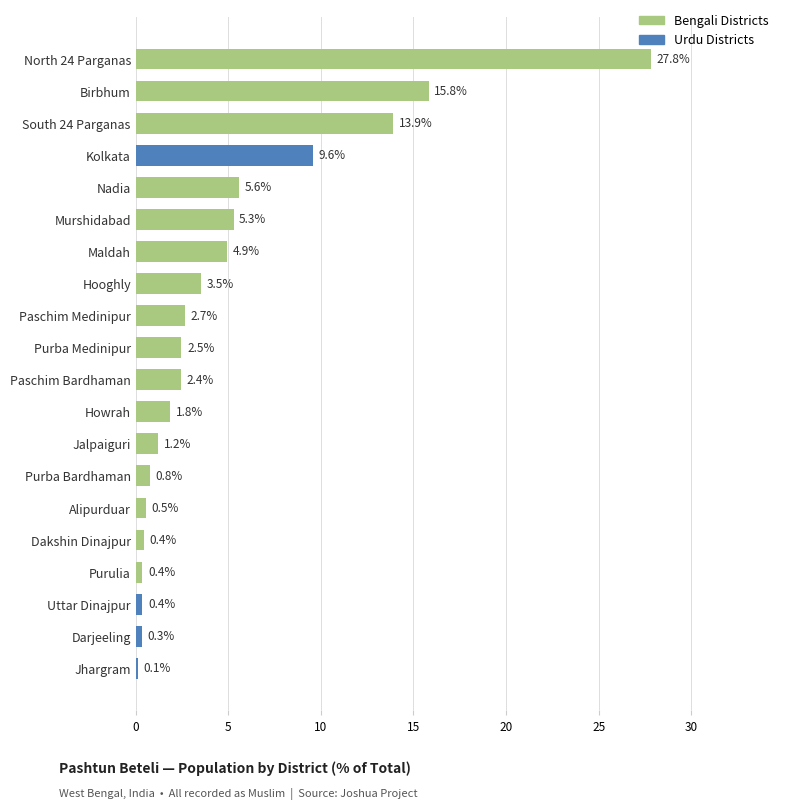

What is the label of the 1st bar from the bottom?

Jhargram